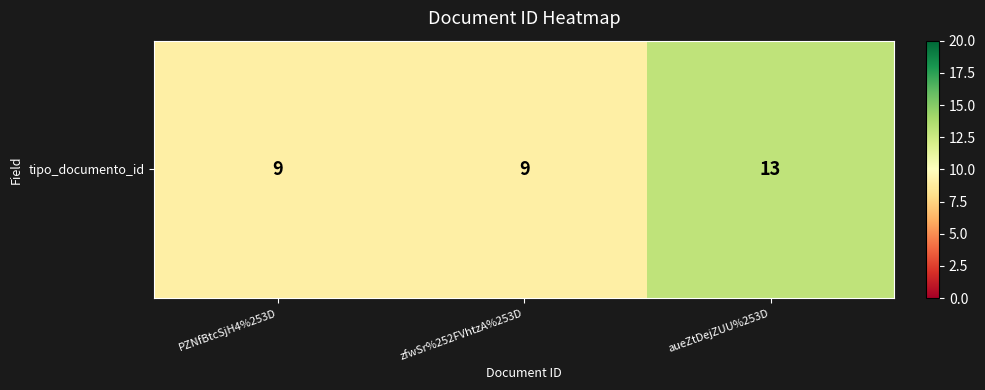

Between PZNfBtcSjH4%253D and zfwSr%252FVhtzA%253D, which is larger?

PZNfBtcSjH4%253D